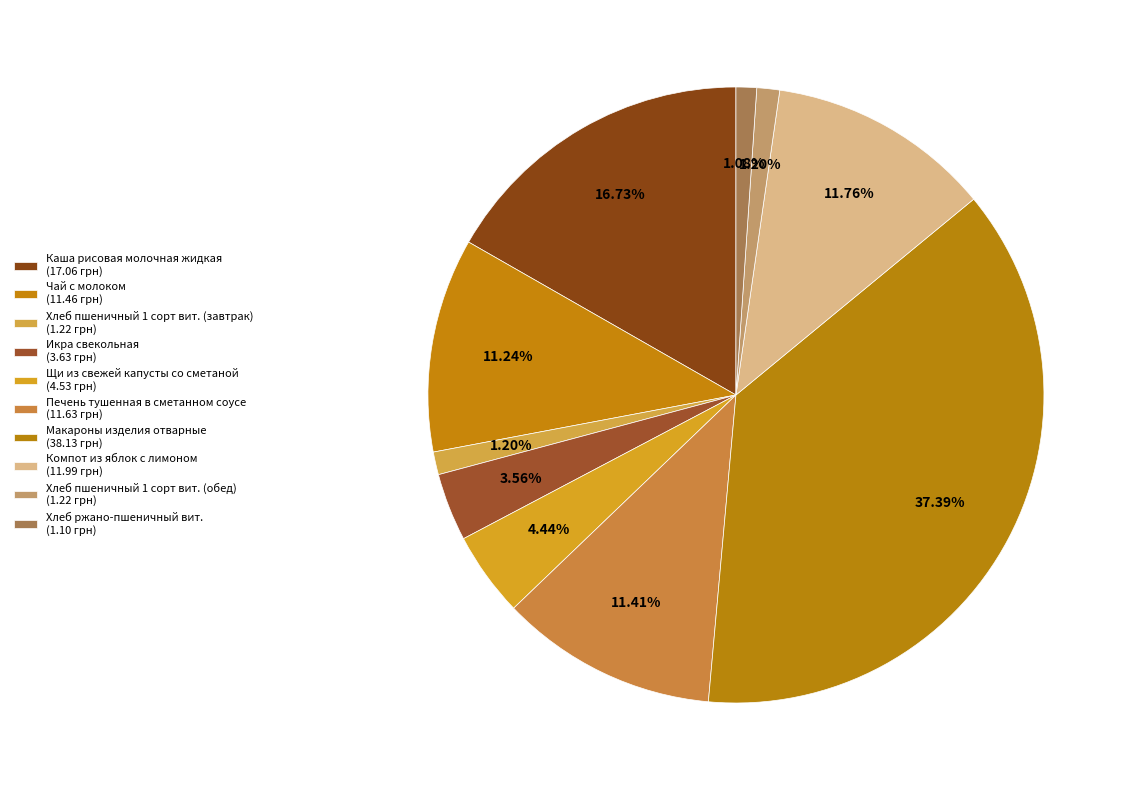

Combined, do Каша рисовая молочная жидкая and Хлеб ржано-пшеничный вит. account for over 50%?

No